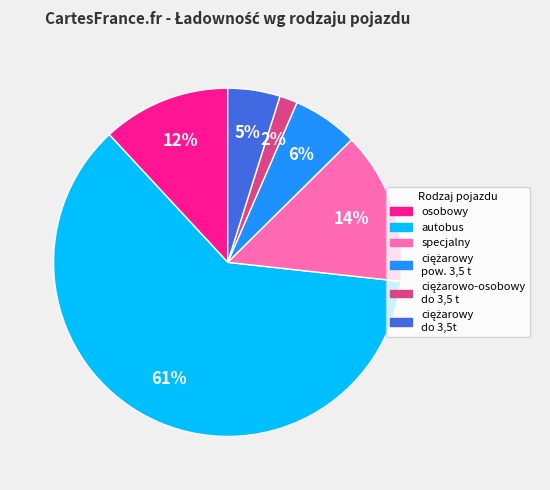

The specjalny slice represents 14% of the pie. True or false?

True